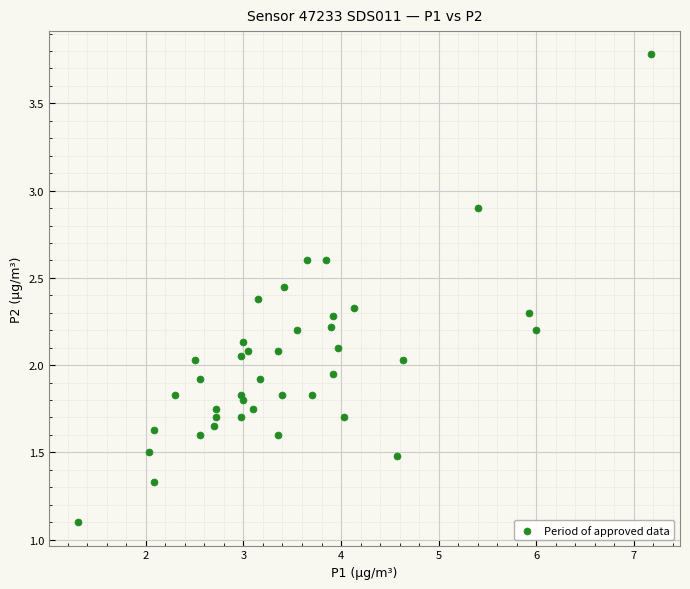

What is the range of X values (max minus min)?

5.9